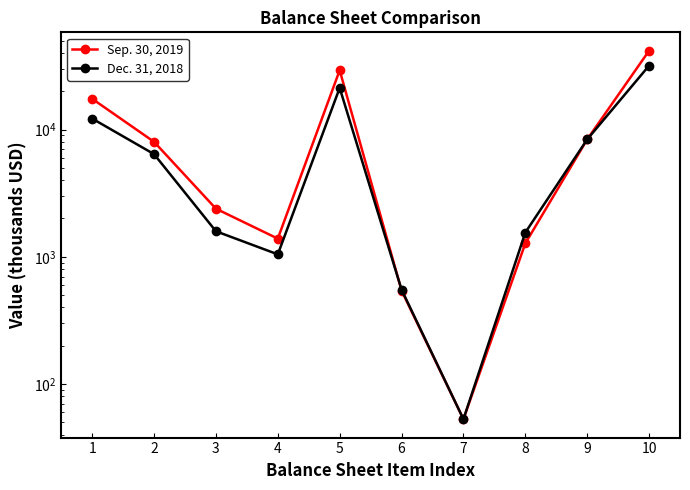

Reading left to right, list all the values displayed in this chart.

Sep. 30, 2019: 17427	8002	2387	1389	29205	543	53	1274	8362	41568
Dec. 31, 2018: 12185	6403	1587	1045	21220	552	53	1550	8362	31737